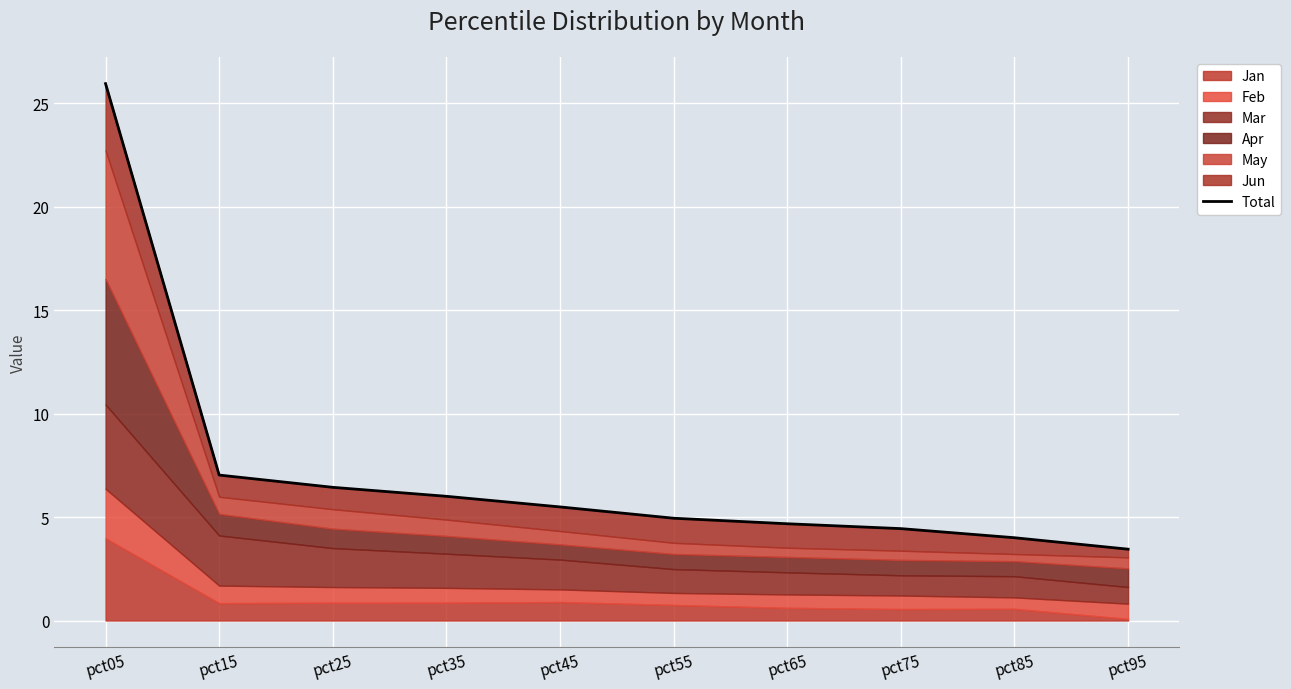

True or false: the data has more than 2 interior local peaks.

False